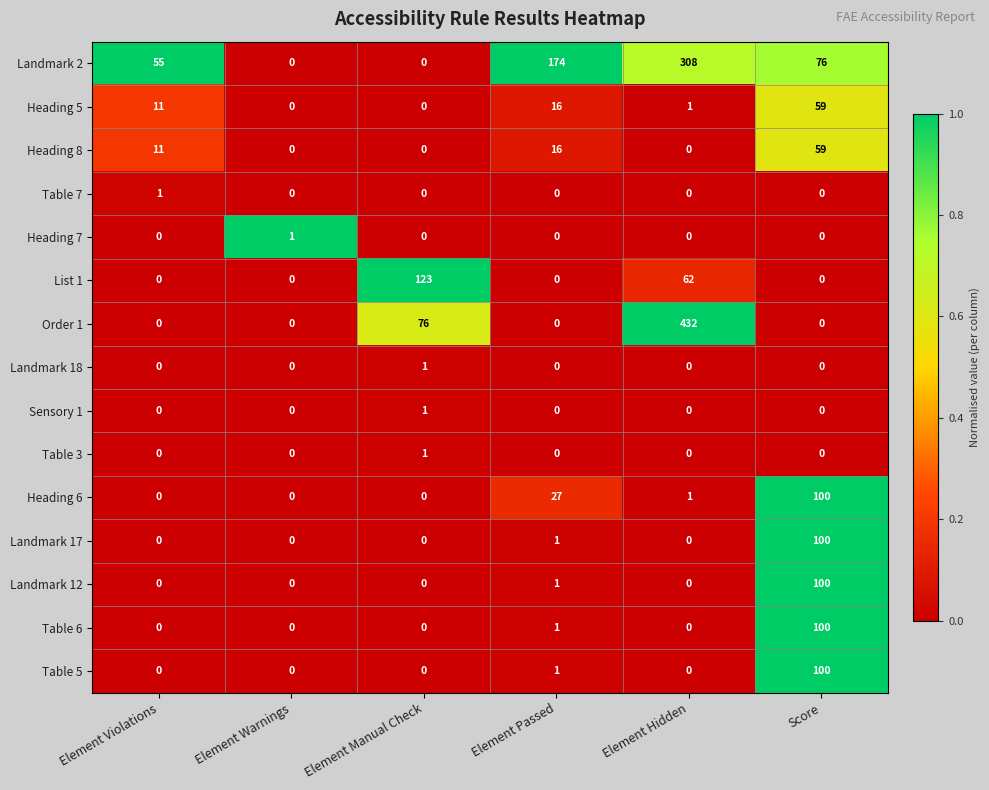

What is the difference between the highest and lowest values at Score?

100